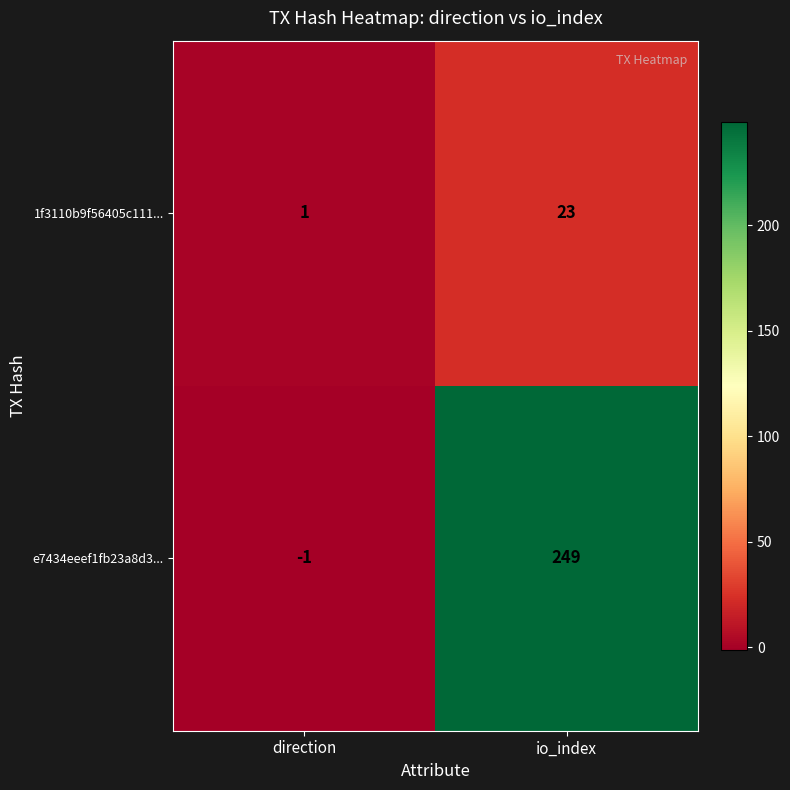

At which label is 1f3110b9f56405c111... closest to 12?

direction